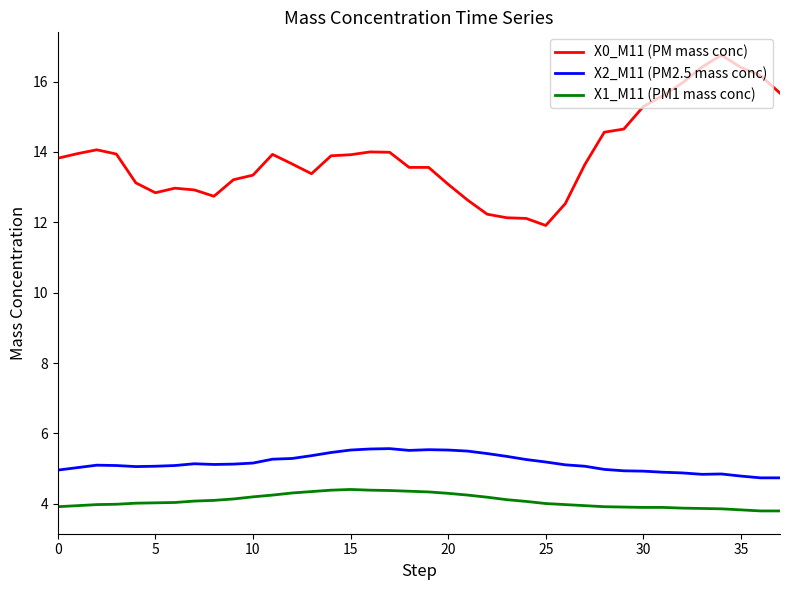

True or false: X1_M11 (PM1 mass conc) and X2_M11 (PM2.5 mass conc) cross at least once.

False